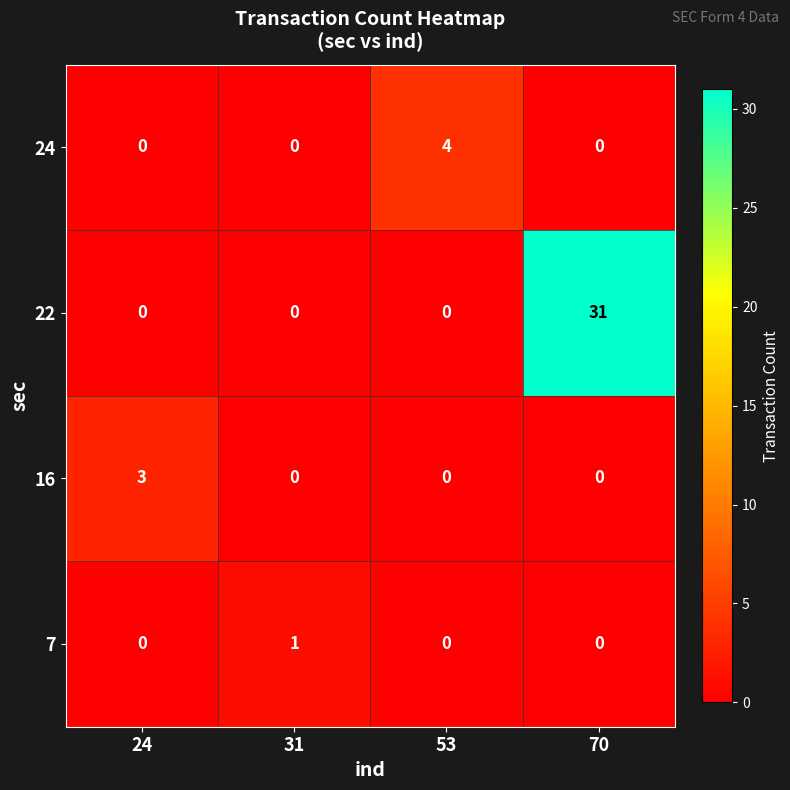

Which series changed the most between 24 and 53?

24